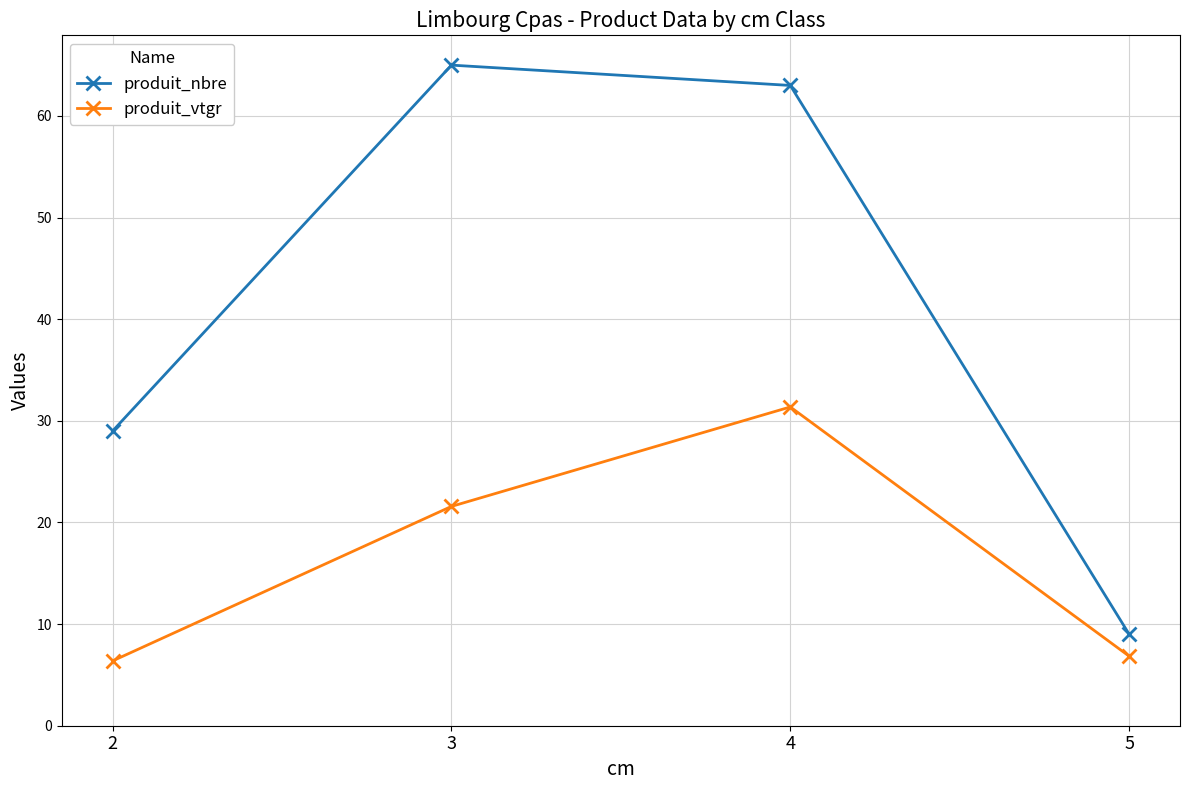

What is the difference between the highest and lowest values at 5?

2.2